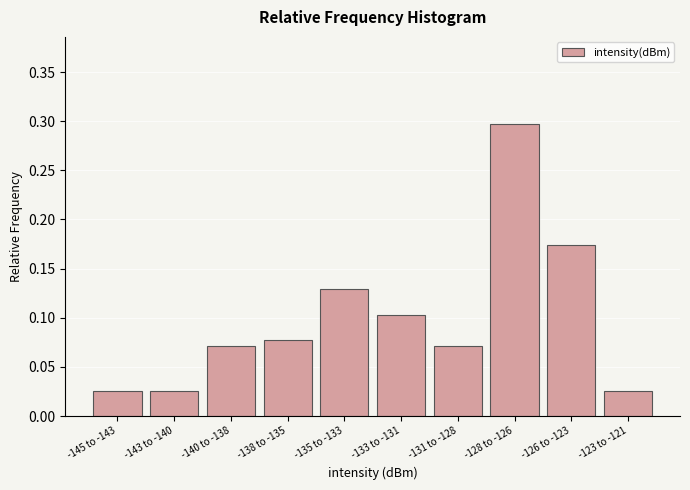

What is the change in value from -128 to -126 to -123 to -121?

-0.3